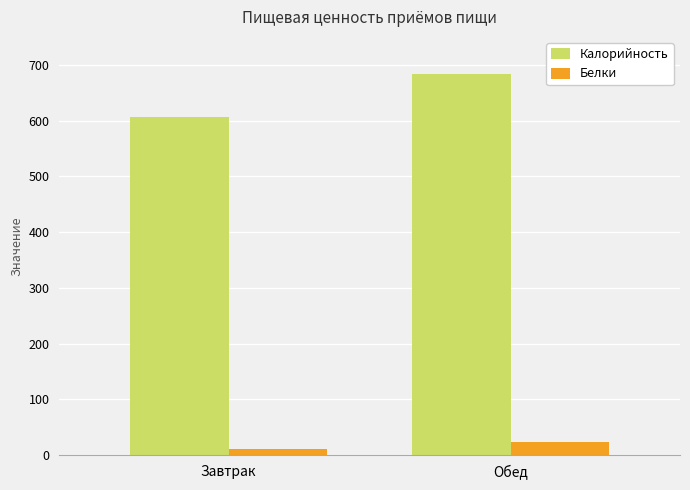

List the series in order of their peak value, lowest first.

Белки, Калорийность